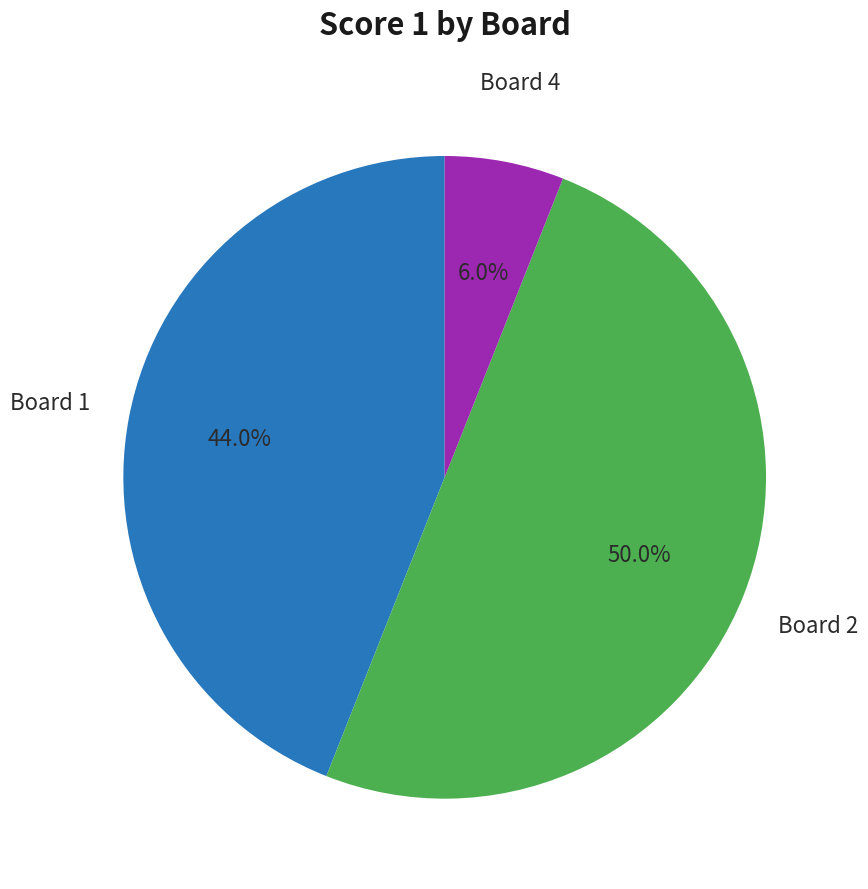

Between Board 1 and Board 4, which is larger?

Board 1